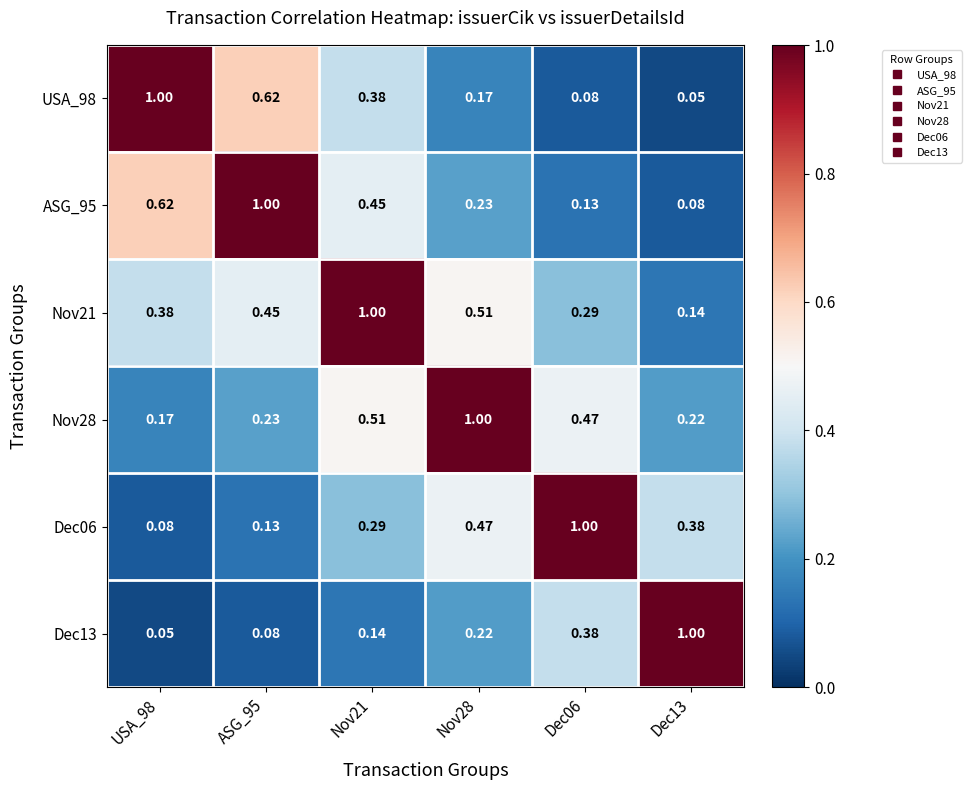

Is the value of Dec06 at Dec06 greater than the value of USA_98 at Dec06?

Yes